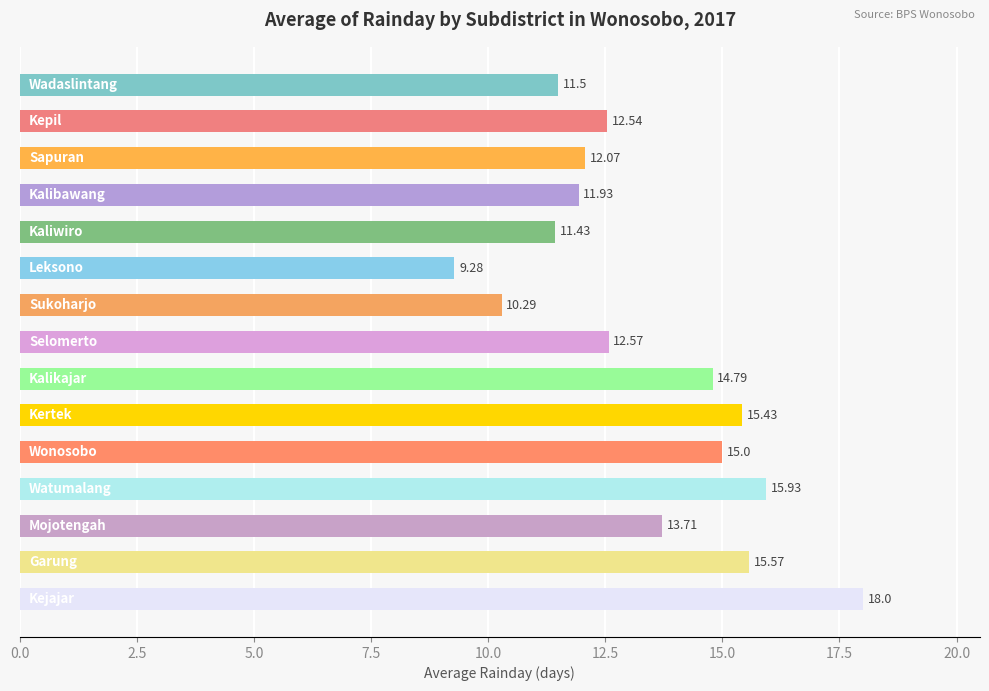

What is the difference between the maximum and second lowest values?

7.7